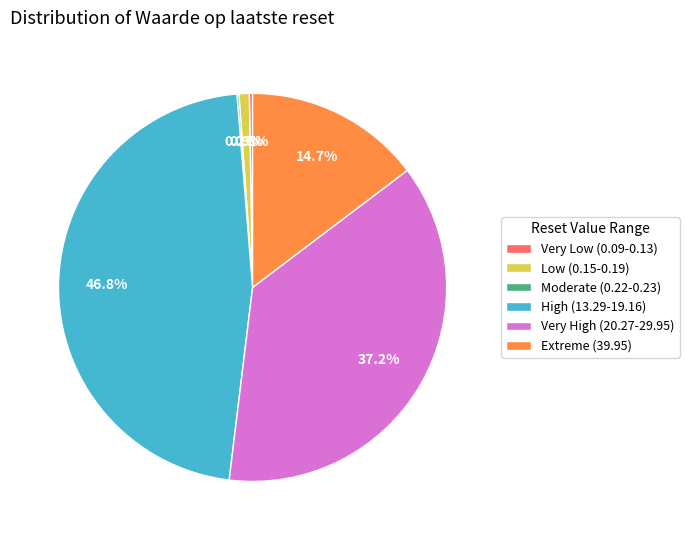

Which category has the biggest portion of the pie?

High (13.29-19.16)